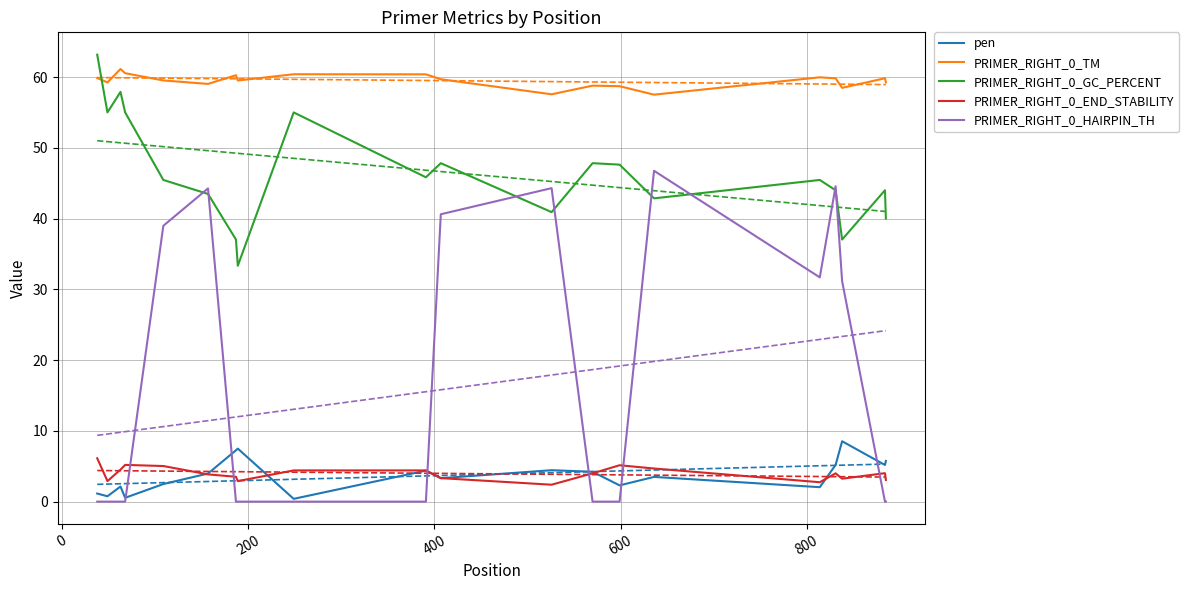

How many interior local valleys does the PRIMER_RIGHT_0_GC_PERCENT series have?

6